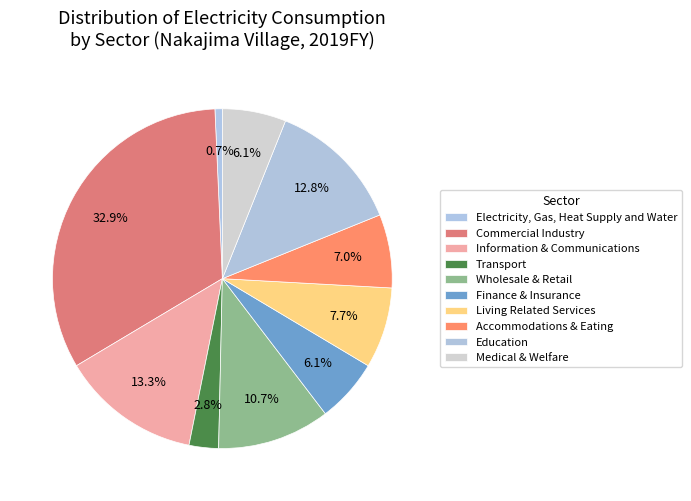

True or false: Information & Communications accounts for 13% of the total.

True